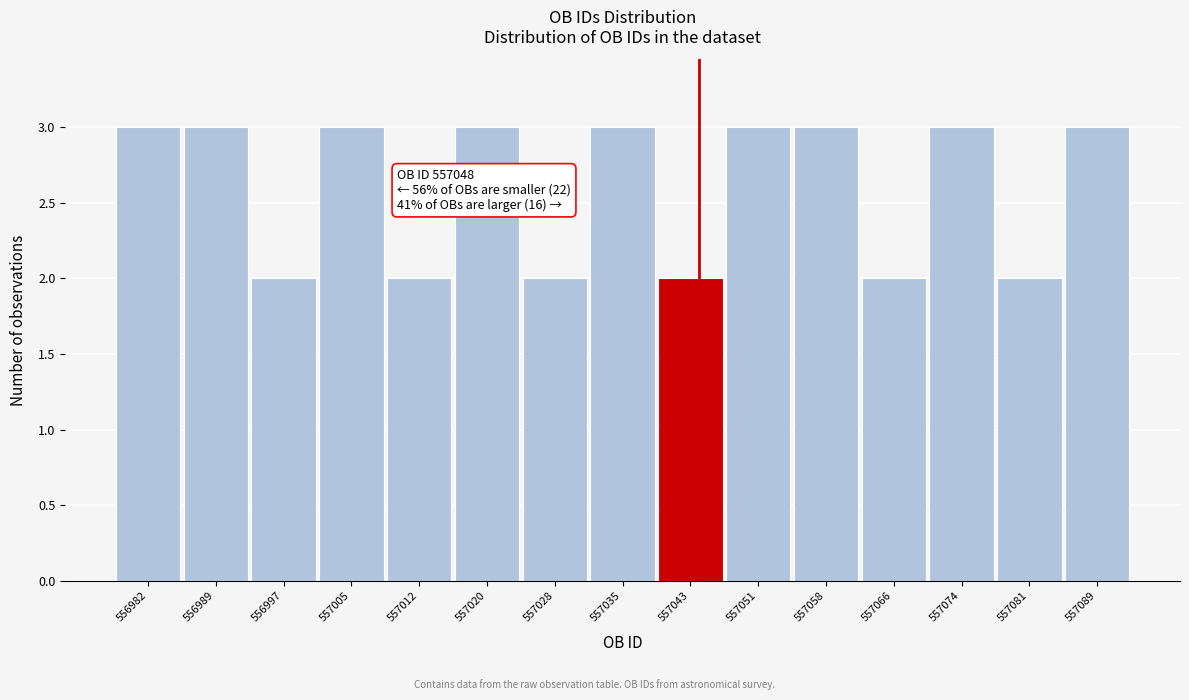

Reading left to right, transcribe all the data shown in this chart.

3	3	2	3	2	3	2	3	2	3	3	2	3	2	3